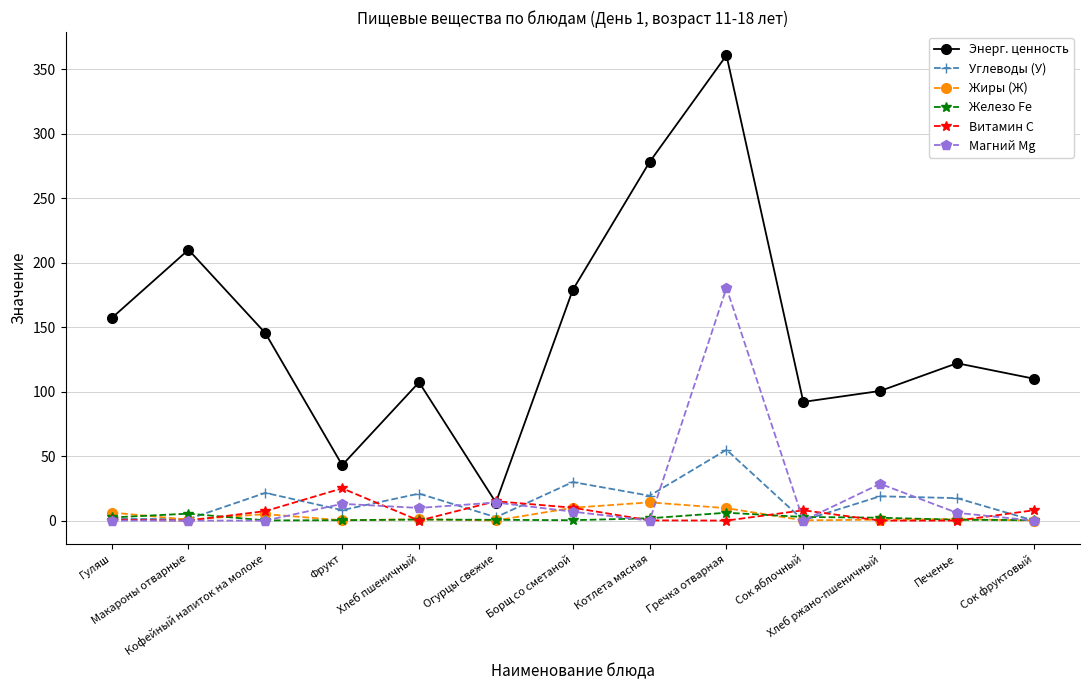

What is the spread (max minus min) of values at Хлеб пшеничный?

107.2